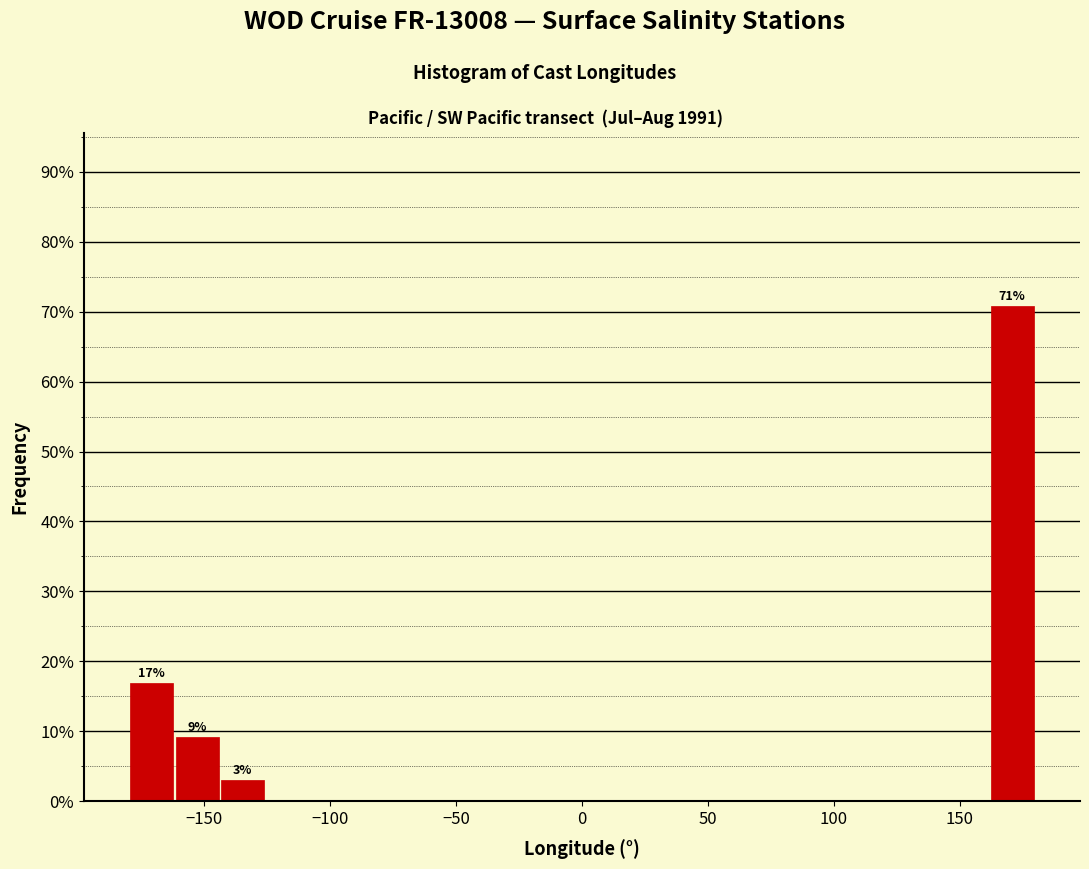

Around what value on the x-axis is the tallest bar? Give the approximate position of its centre, as read against the axis.

170